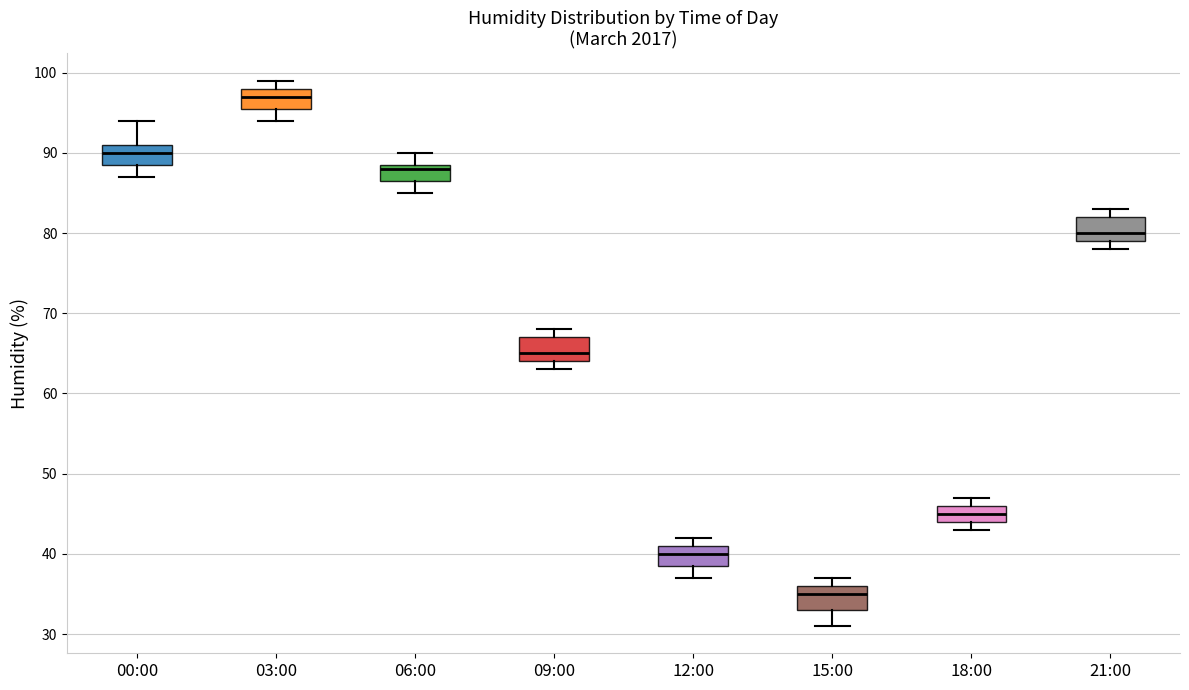

Reading left to right, read every box against the y-axis: the position of its median line, the range the box covers, and the ends of its whiskers. The values are not printed on the chart, so give them approximately, as read against the axis.

00:00: median 90, box 89 to 91, whiskers 87 to 94
03:00: median 97, box 96 to 98, whiskers 94 to 99
06:00: median 88, box 87 to 89, whiskers 85 to 90
09:00: median 65, box 64 to 67, whiskers 63 to 68
12:00: median 40, box 39 to 41, whiskers 37 to 42
15:00: median 35, box 33 to 36, whiskers 31 to 37
18:00: median 45, box 44 to 46, whiskers 43 to 47
21:00: median 80, box 79 to 82, whiskers 78 to 83